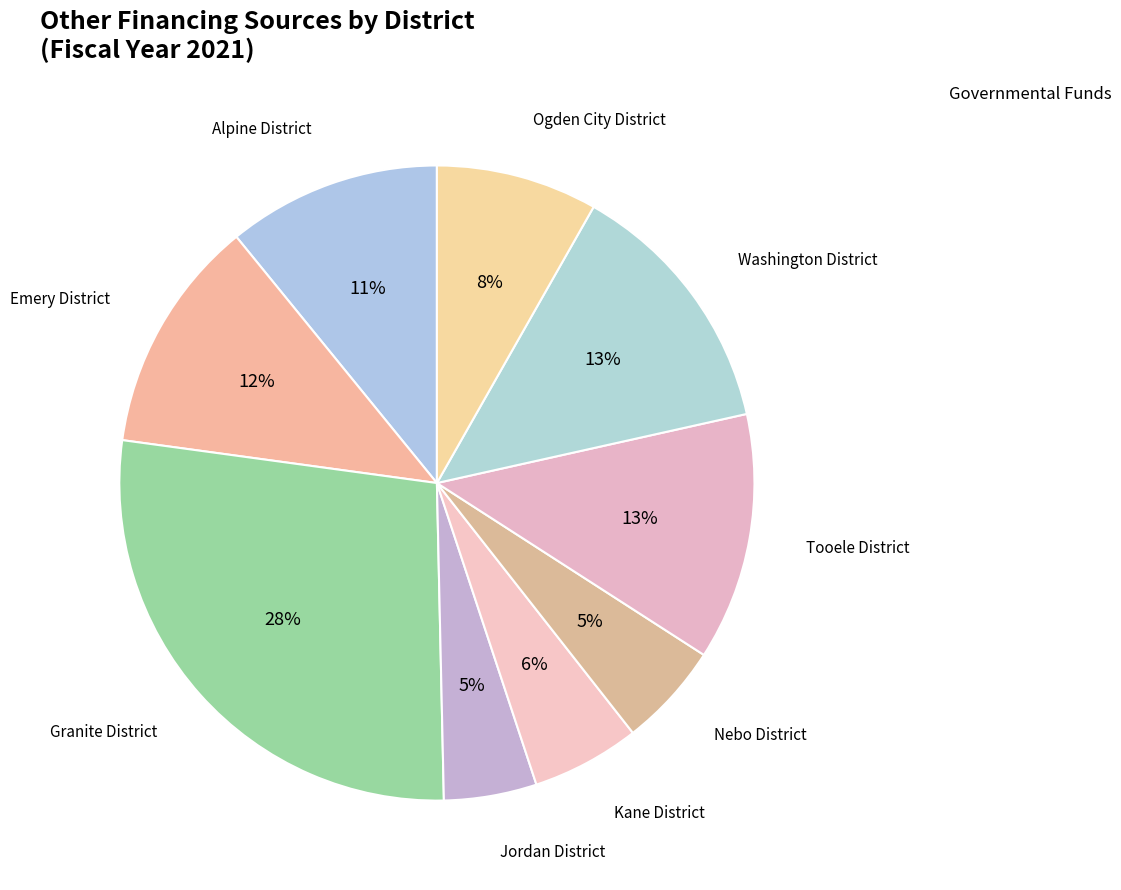

Rank the categories by value from lowest to highest.

Jordan District, Nebo District, Kane District, Ogden City District, Alpine District, Emery District, Tooele District, Washington District, Granite District